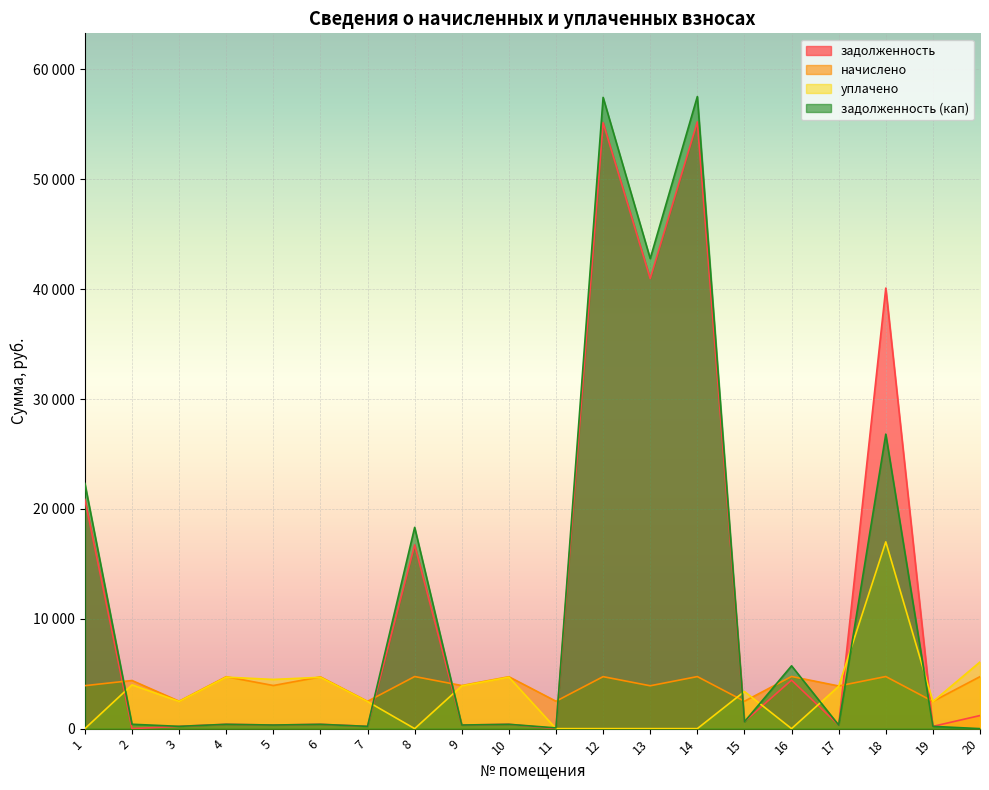

List the labels in order of уплачено value, largest first.

18, 20, 4, 10, 6, 5, 2, 9, 17, 15, 3, 7, 19, 1, 8, 11, 12, 13, 14, 16